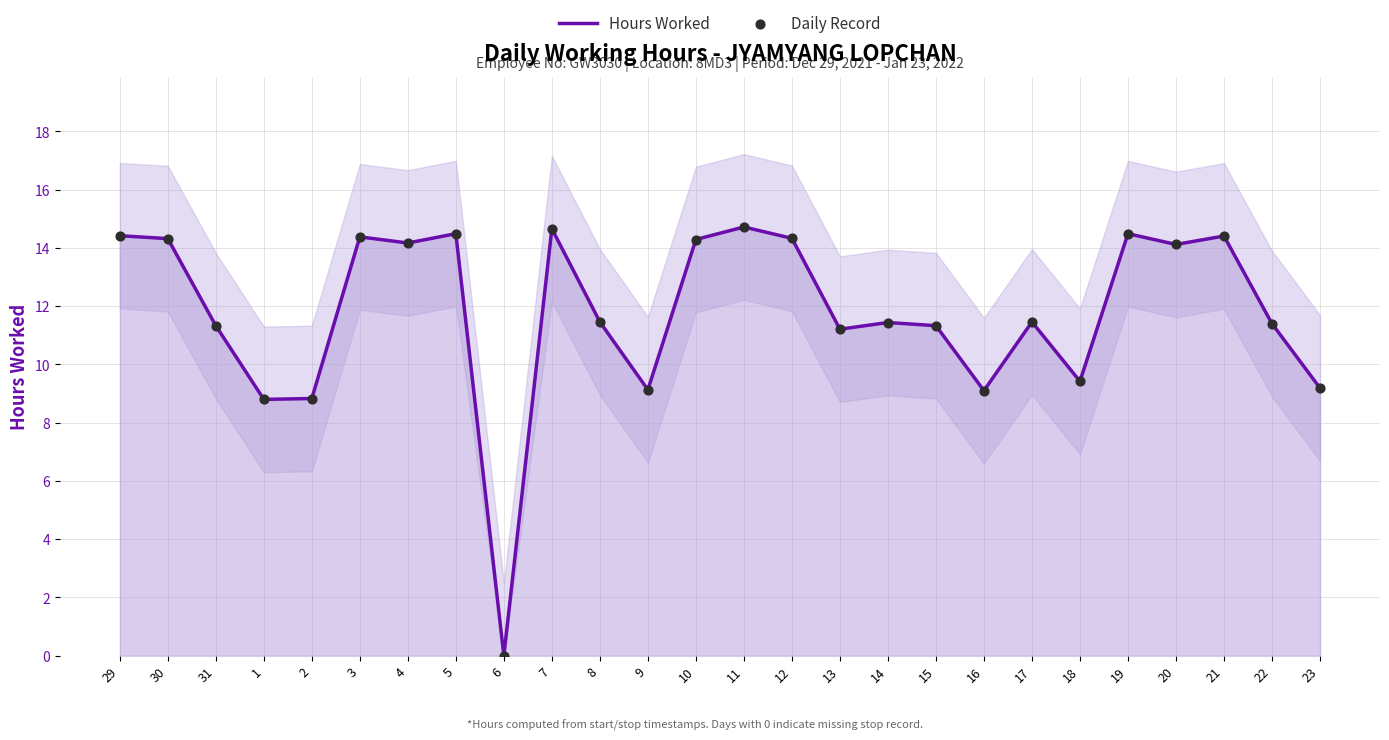

Which series has the widest spread of Y values?

Hours Worked